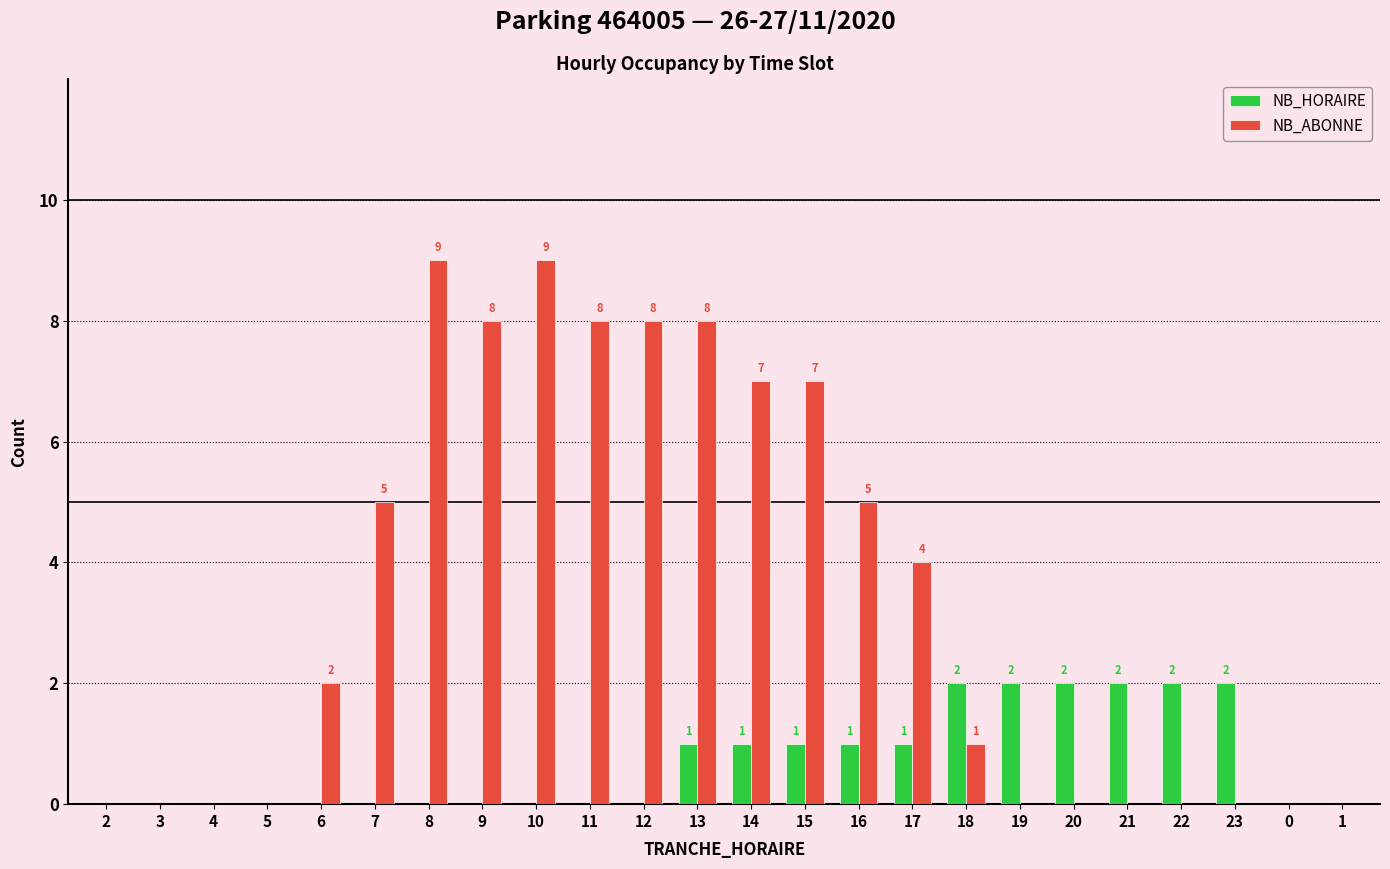

True or false: NB_HORAIRE has a value of 0 at 4.

True